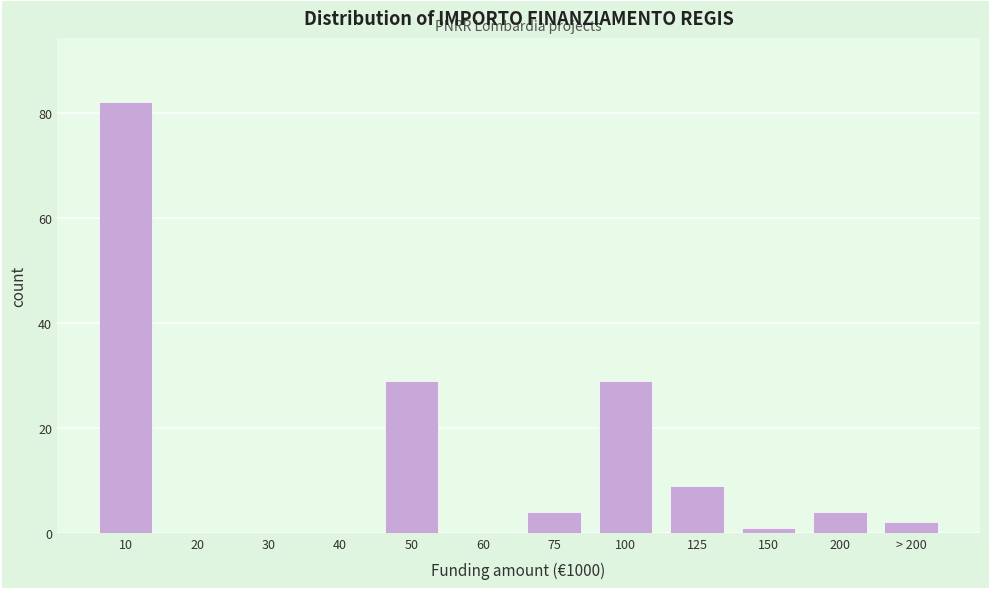

Reading left to right, list all the values displayed in this chart.

10=82	20=0	30=0	40=0	50=29	60=0	75=4	100=29	125=9	150=1	200=4	> 200=2